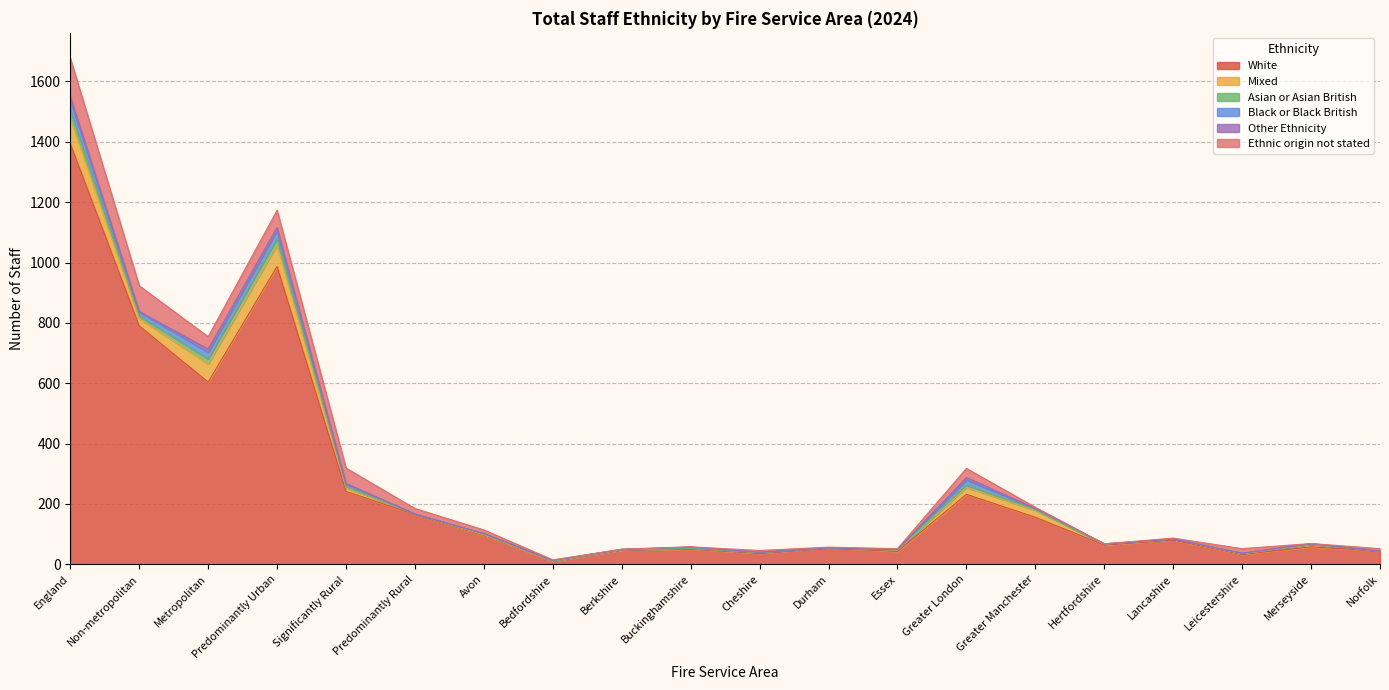

What is the greatest value displayed?

1394